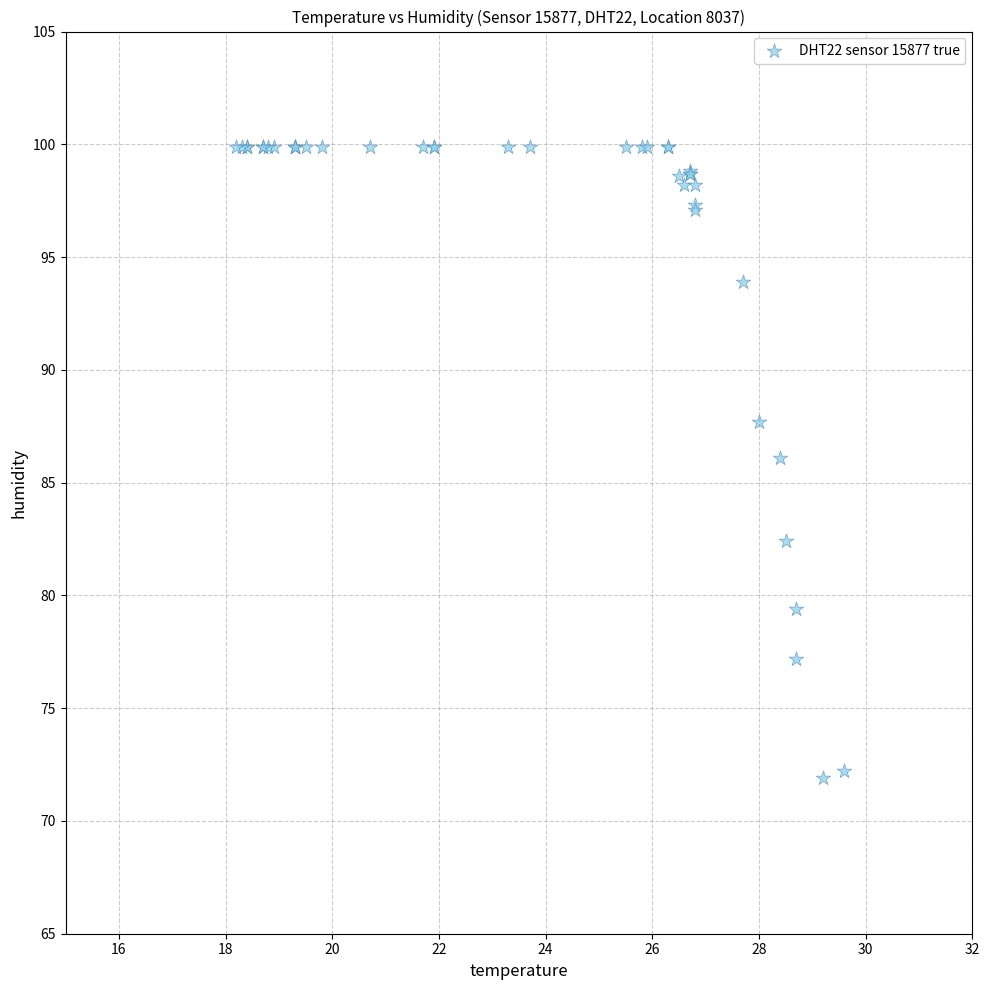

What Y value in the scatter plot is closest to 85?

86.1